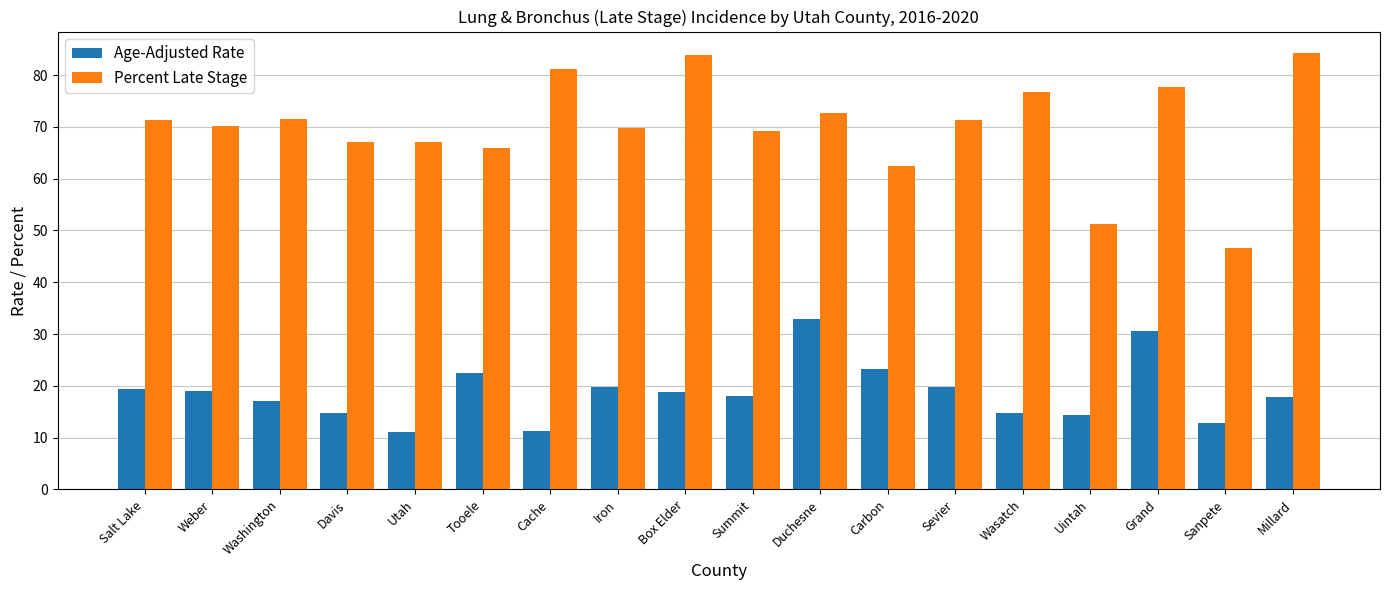

What is the sum of the Age-Adjusted Rate values at Grand and Box Elder?

49.4